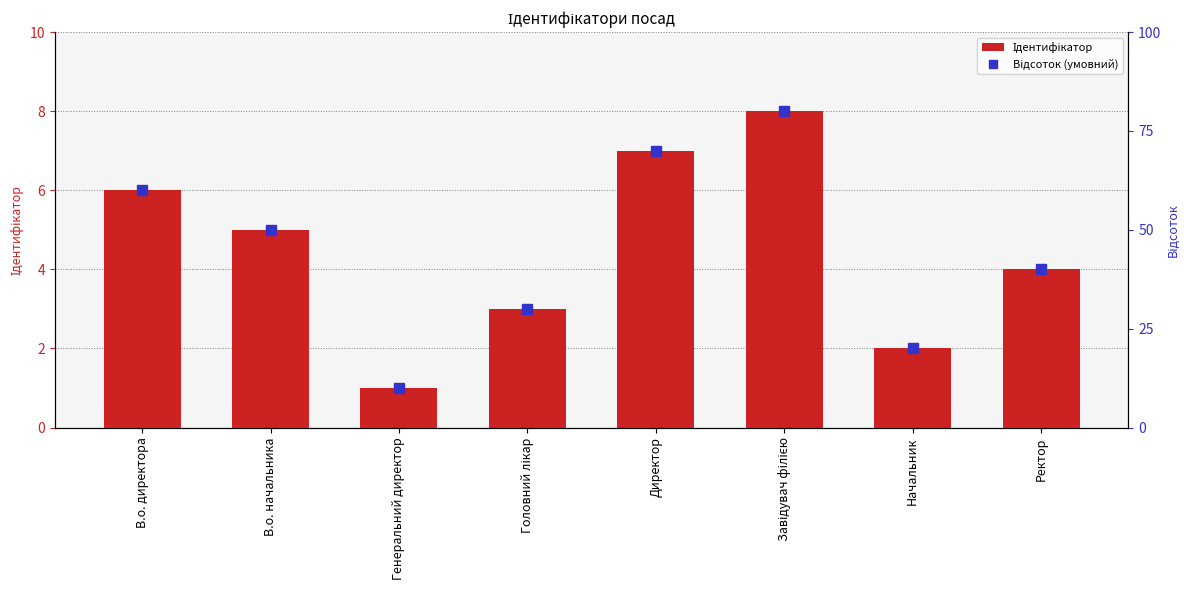

Where does the Відсоток (умовний) series first go above 50?

В.о. директора